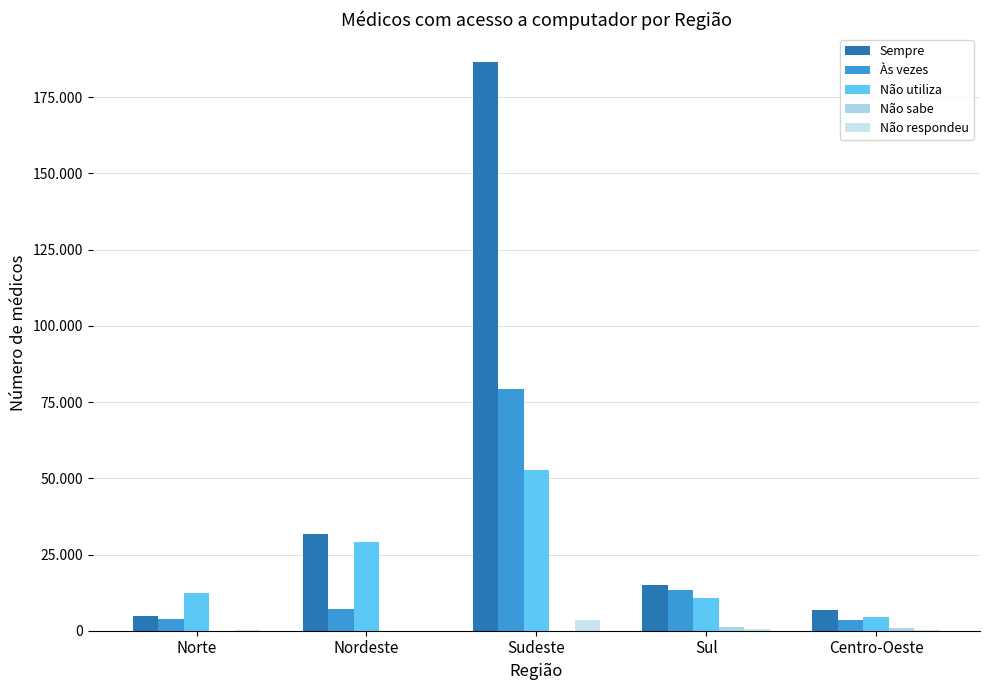

Are the bars horizontal?

No